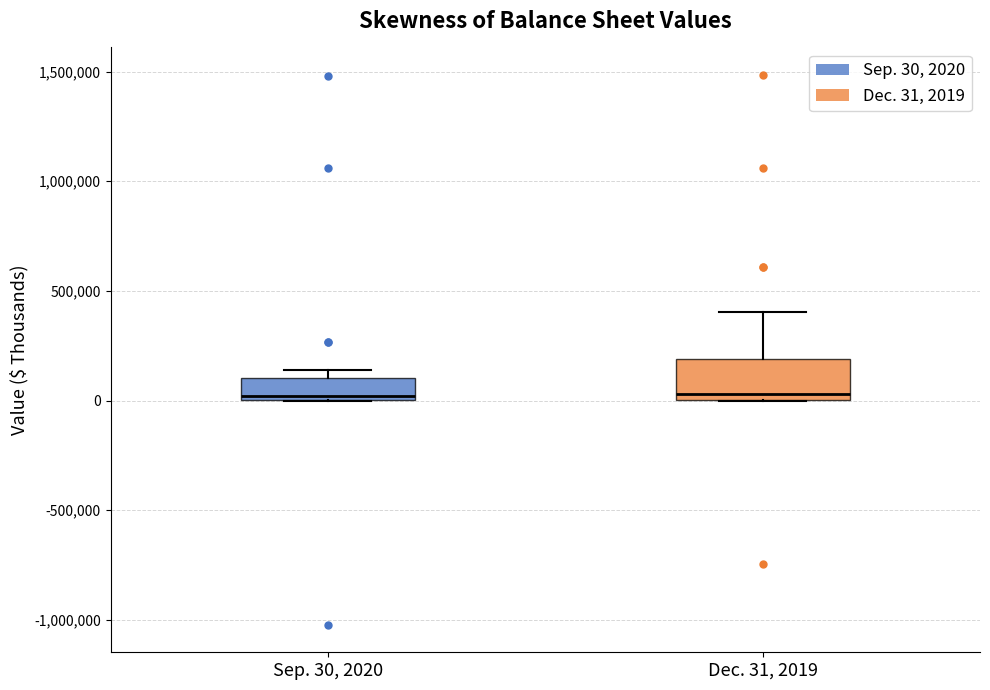

Reading left to right, transcribe this box plot: for each box, give where its median line is, the range the box spans, and where its two whiskers end, as read against the y-axis. The values are not printed on the chart, so give them approximately, as read against the axis.

Sep. 30, 2020: median 0 (just above the box's lower edge), box 0 to 100000, whiskers 0 to 150000
Dec. 31, 2019: median 50000, box 0 to 200000, whiskers 0 to 400000